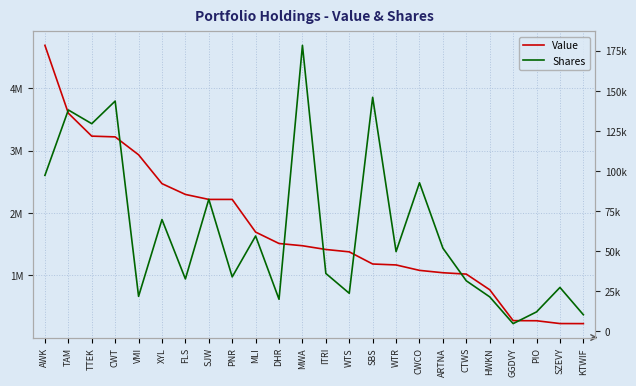

What value does the Shares series have at ARTNA?

51841